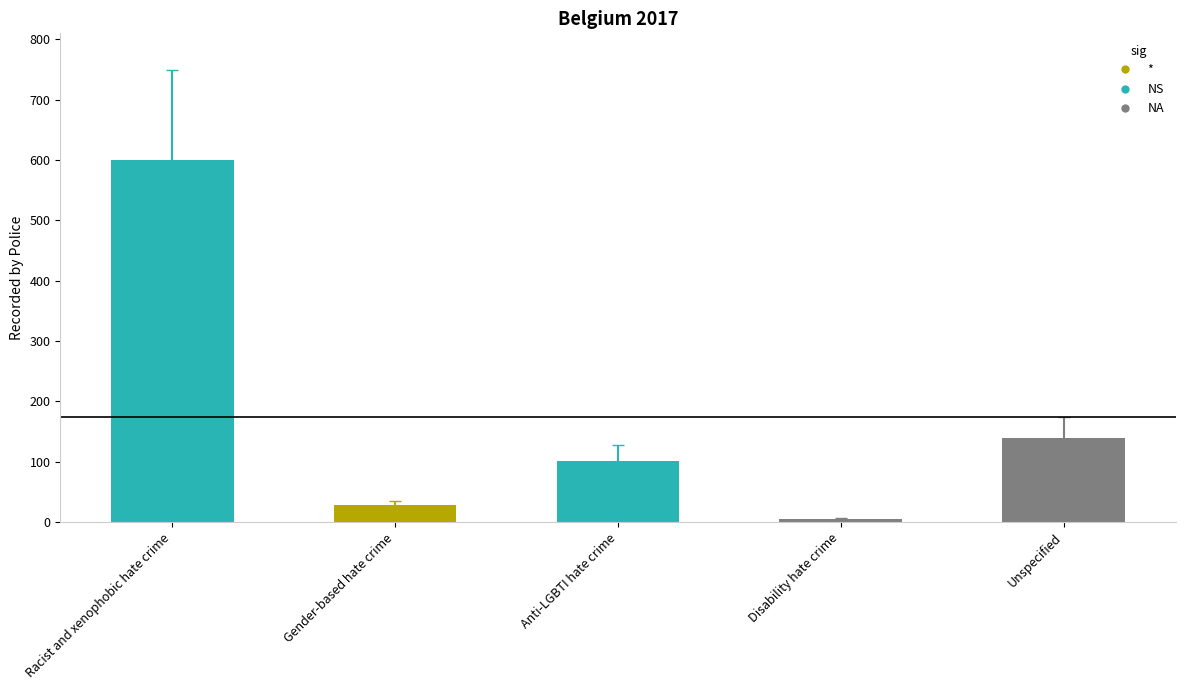

The chart shows a value of 892 at Racist and xenophobic hate crime. True or false?

False